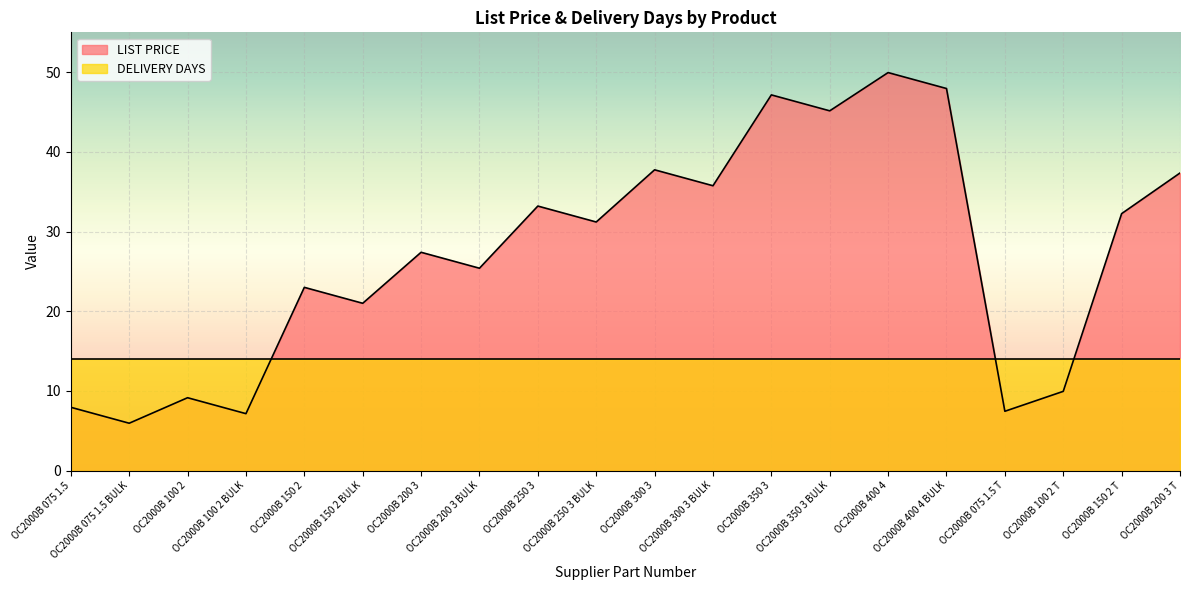

How many data points are less than 31?

10